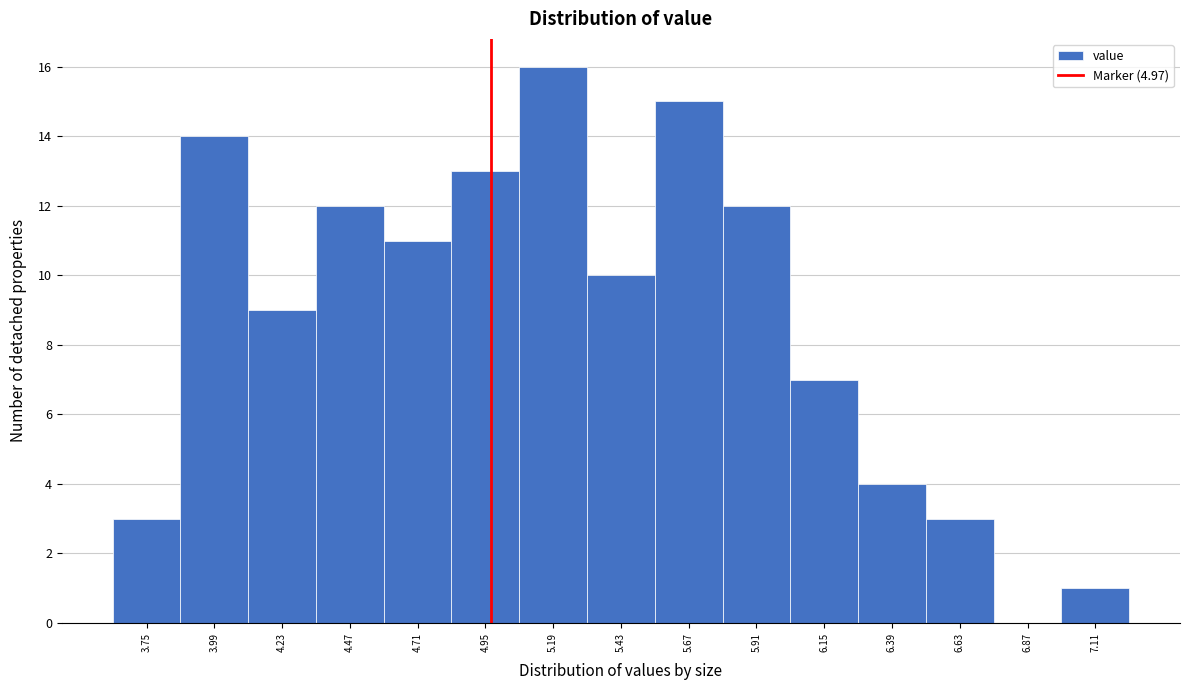

How tall is the bar that spans 5.79 to 6.03 on the x-axis? Neither the bar edges nor the heights are printed on the chart, so give them approximately, as read against the axes.

12